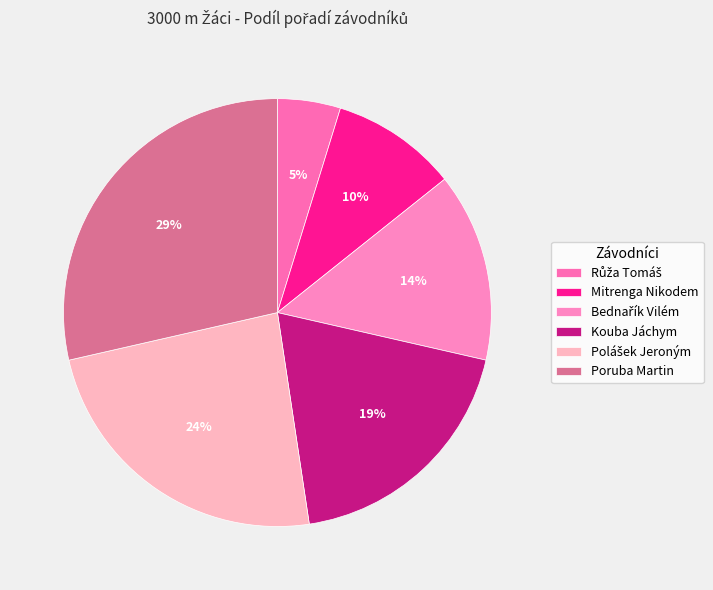

The Bednařík Vilém slice represents 14% of the pie. True or false?

True